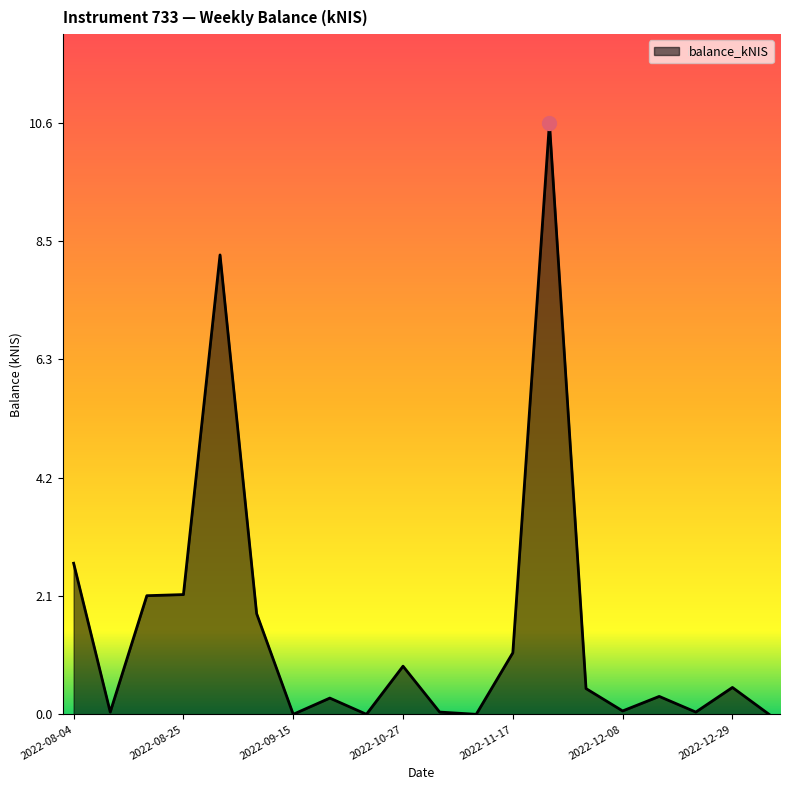

True or false: the data has more than 2 interior local peaks.

True